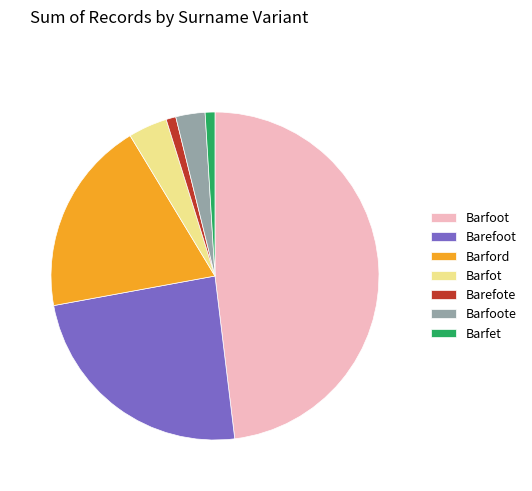

Approximately how many times larger is the value at Barefote compared to Barfot?

0.2